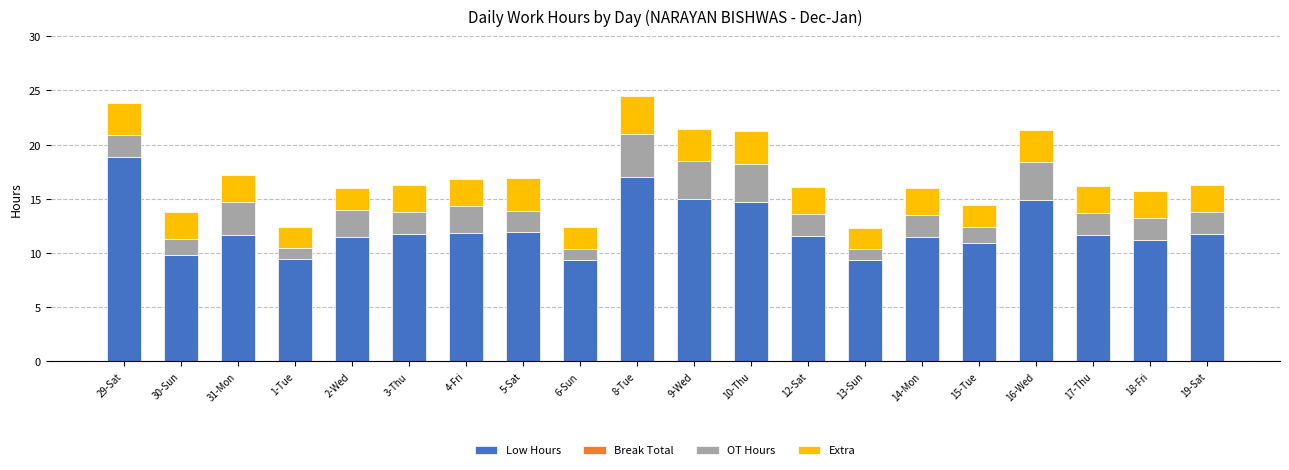

What is the maximum value for Low Hours?

18.9